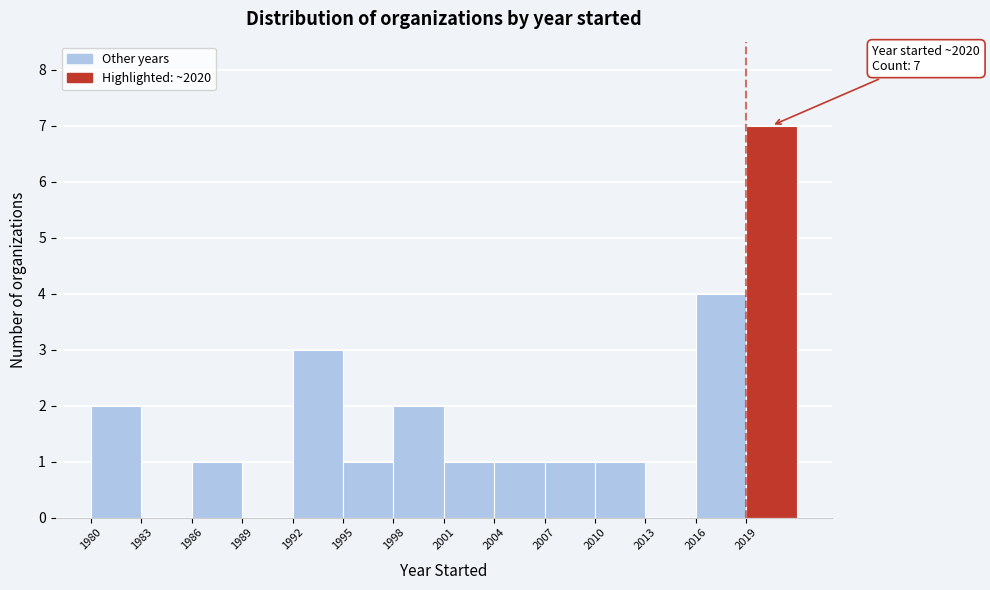

Which range on the x-axis has the tallest bar?

2019 to 2022